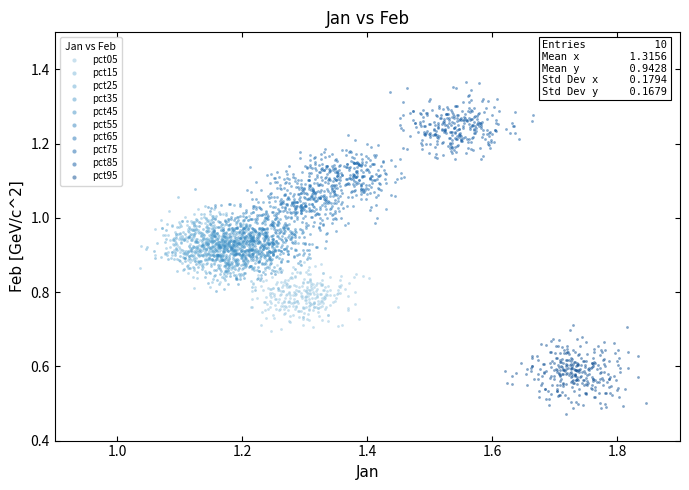

Which series reaches the maximum Y coordinate?

pct85